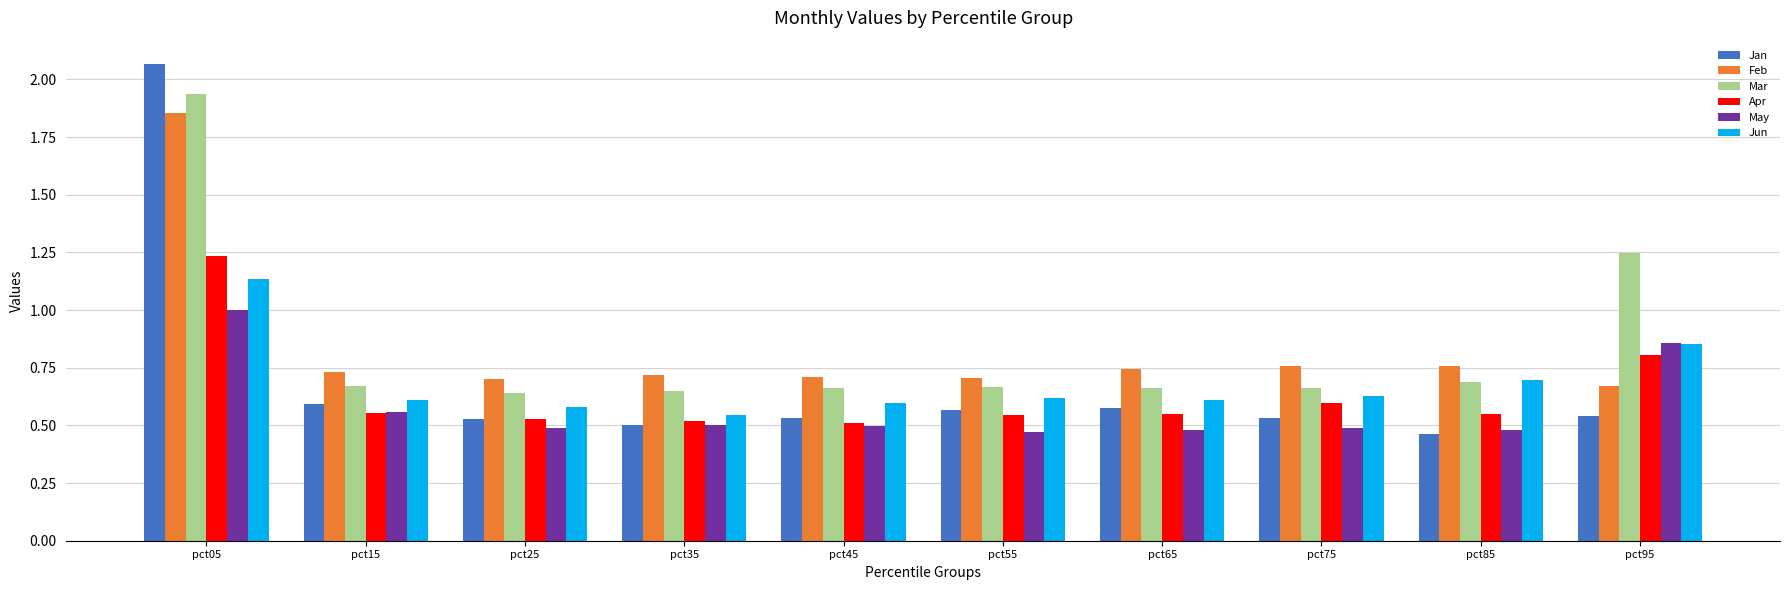

What is the difference between the highest and lowest values at pct75?

0.3